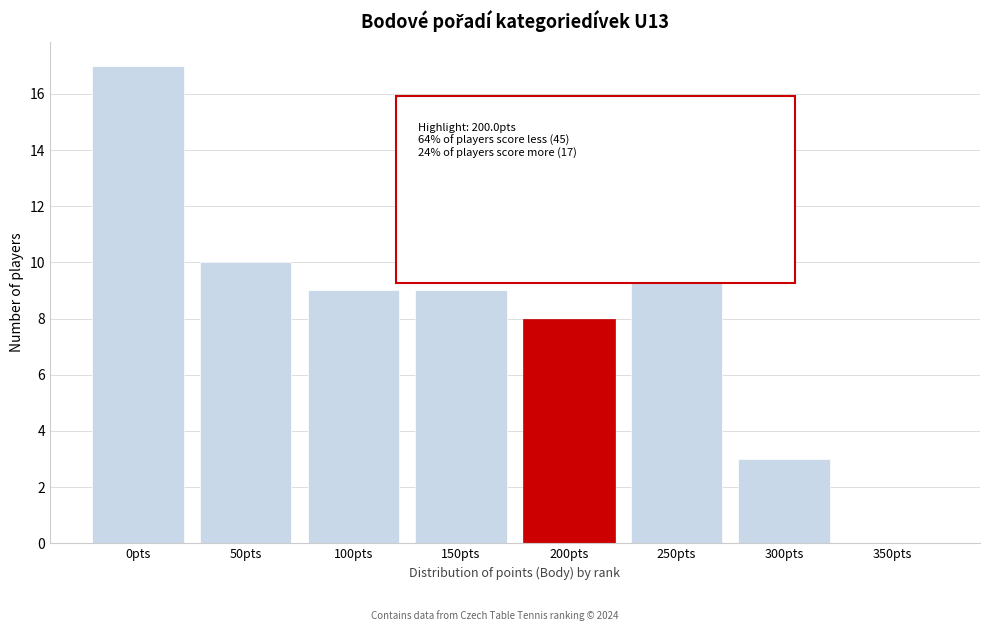

Reading left to right, extract all data points from this chart.

0pts=17	50pts=10	100pts=9	150pts=9	200pts=8	250pts=14	300pts=3	350pts=0